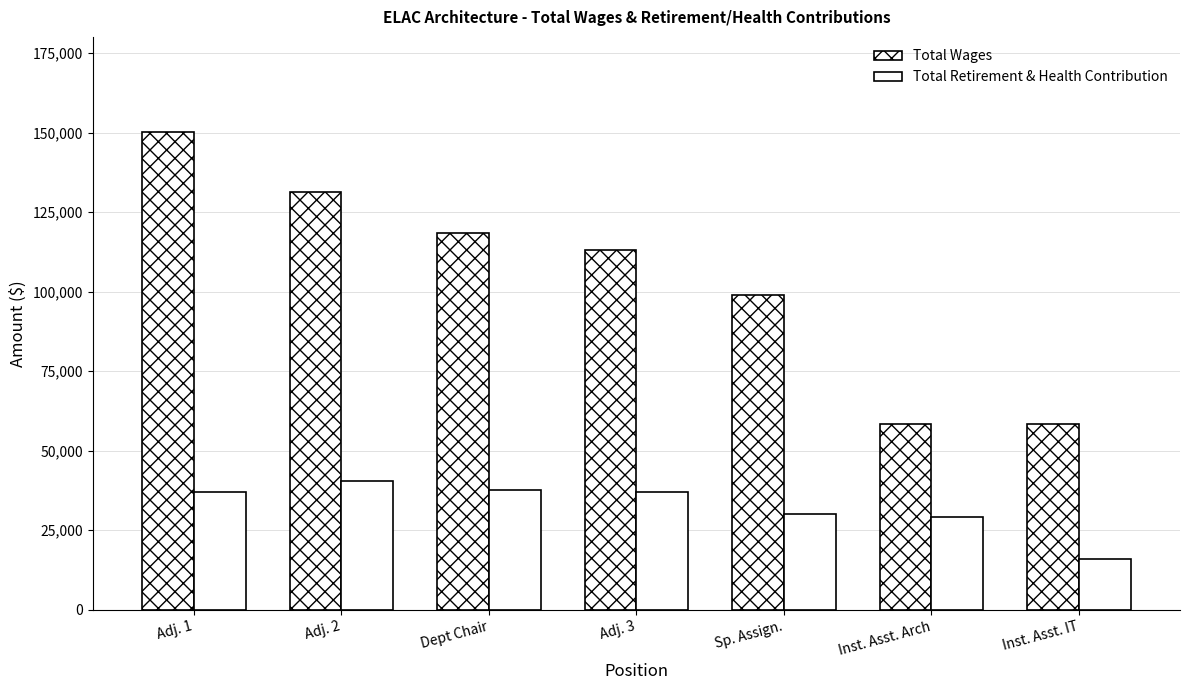

Rank the series at Inst. Asst. Arch from highest to lowest value.

Total Wages, Total Retirement & Health Contribution